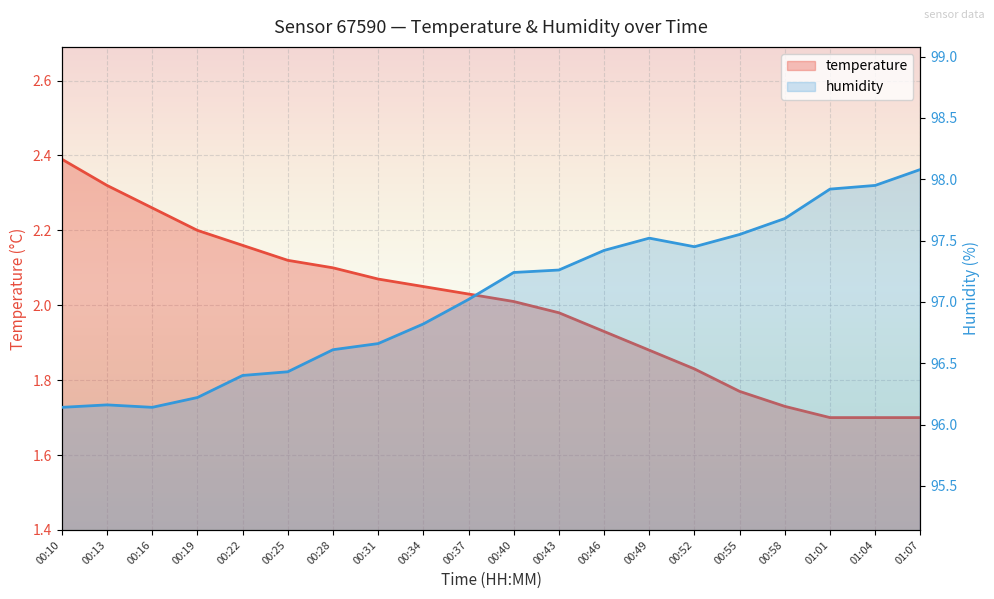

What are all the series names shown in the legend?

temperature, humidity